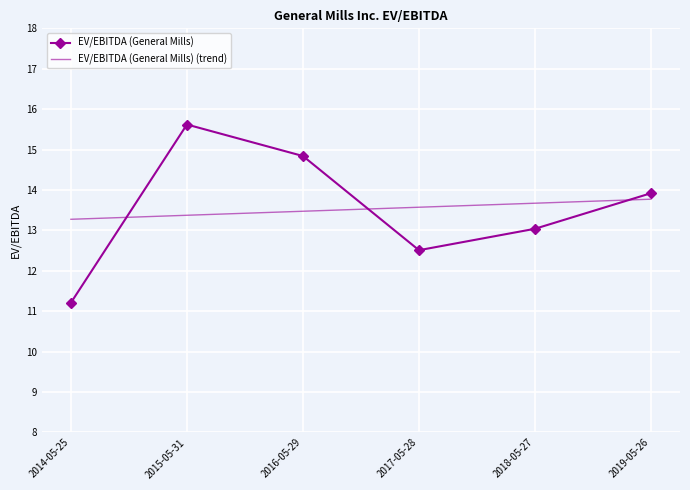

What position from the right is 2017-05-28?

3